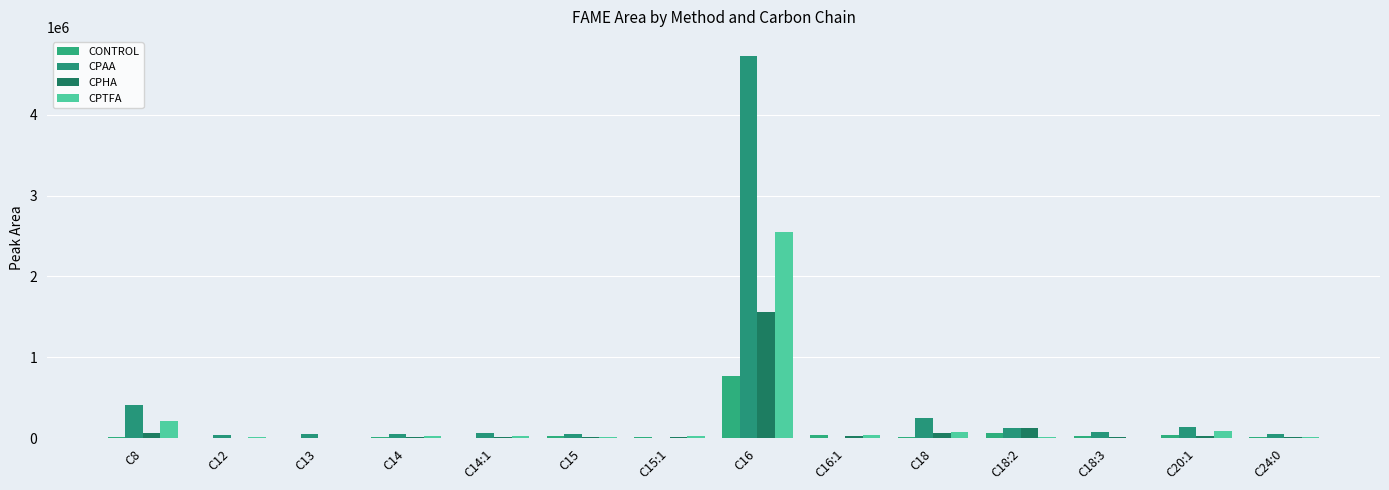

How many groups of bars are there?

14